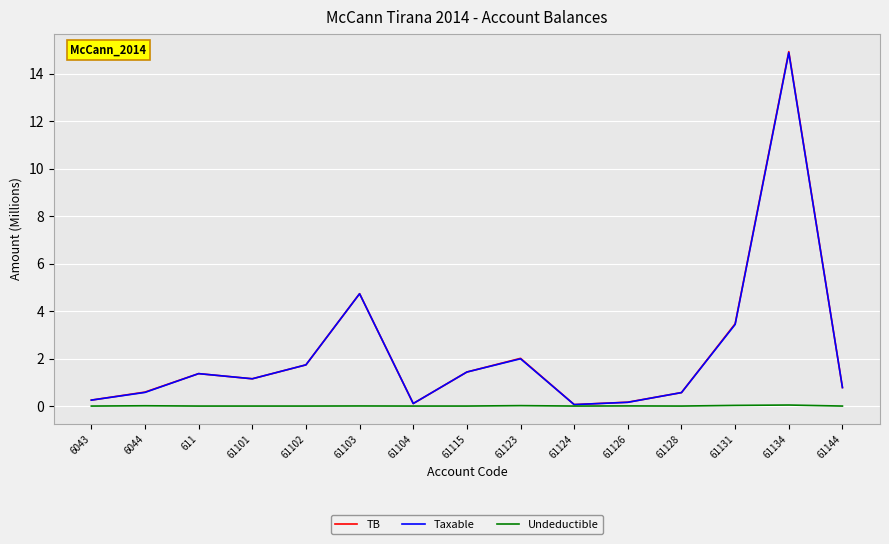

Is it true that TB equals 0.6 at 6044?

True